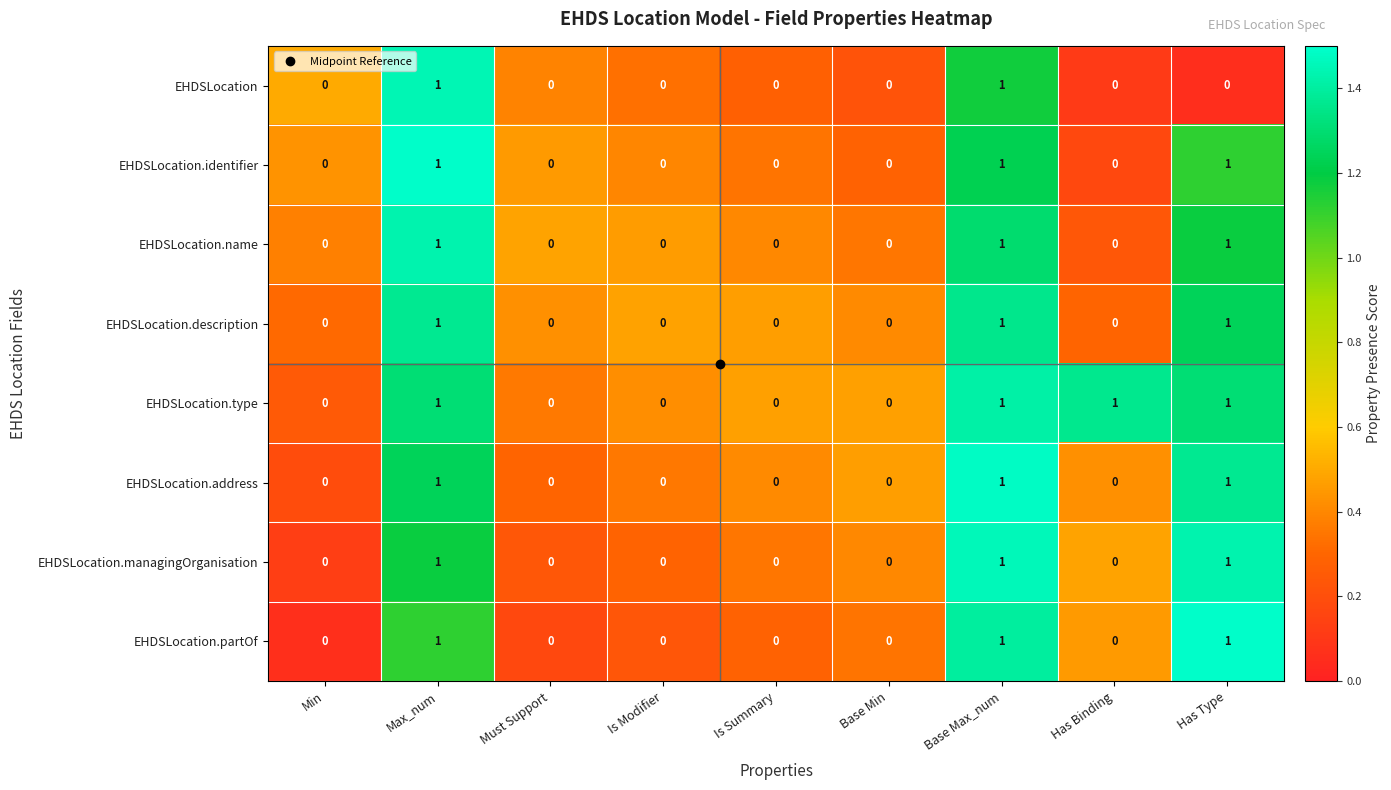

What is the total value across all series at Has Type?

7